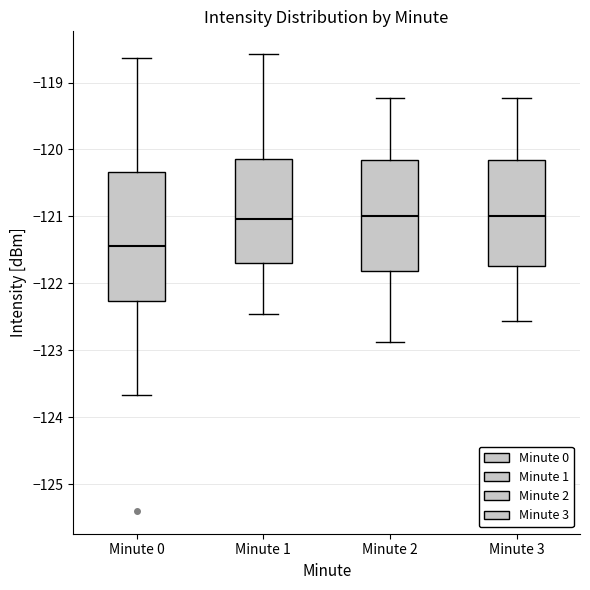

Which box is the tallest, from its lower edge to its upper edge?

Minute 0